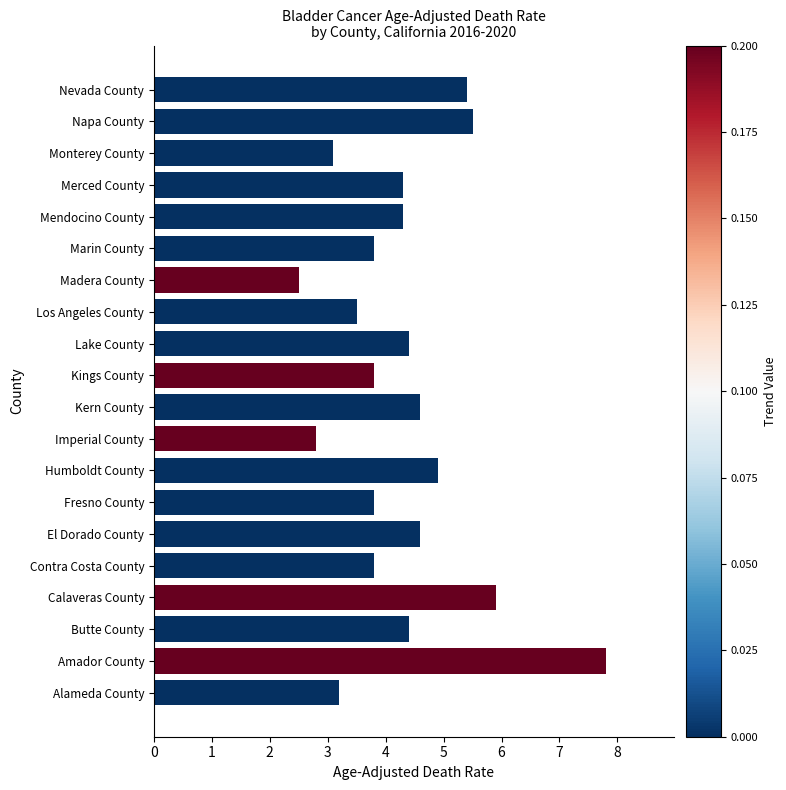

What is the difference between the maximum and minimum values?

5.3